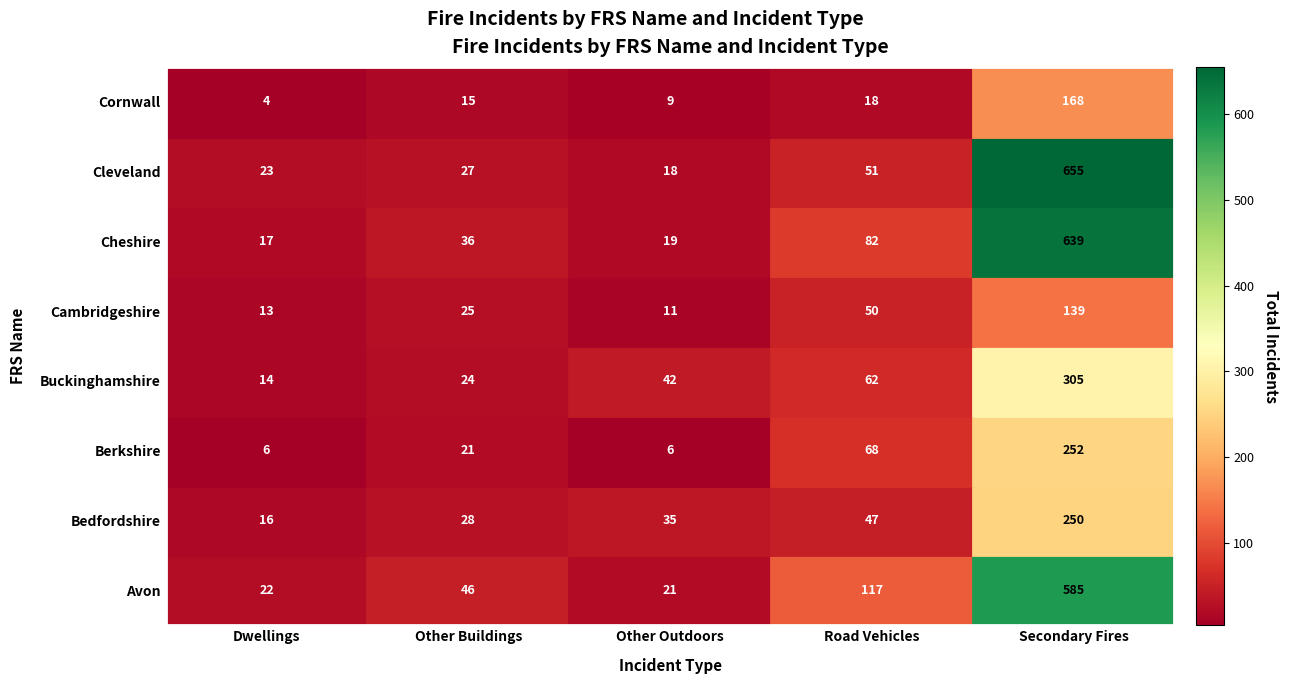

How many distinct data groups are displayed?

8